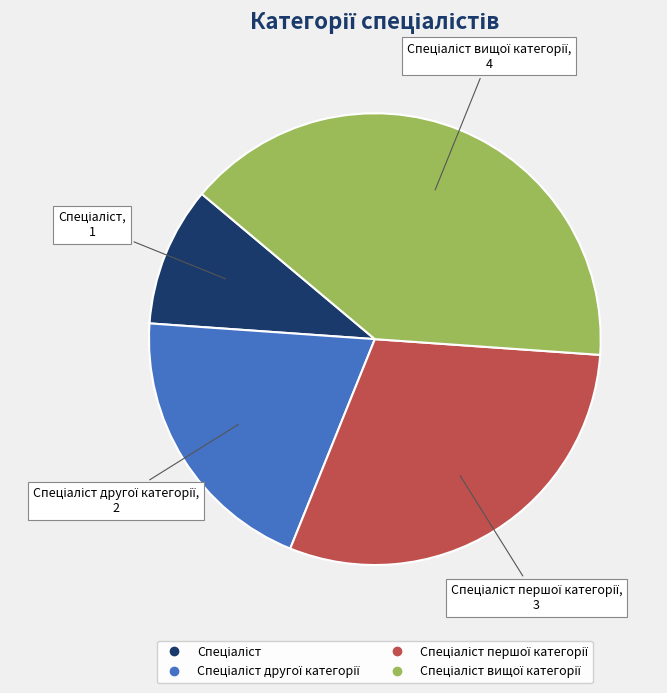

Does any single category account for the majority?

No